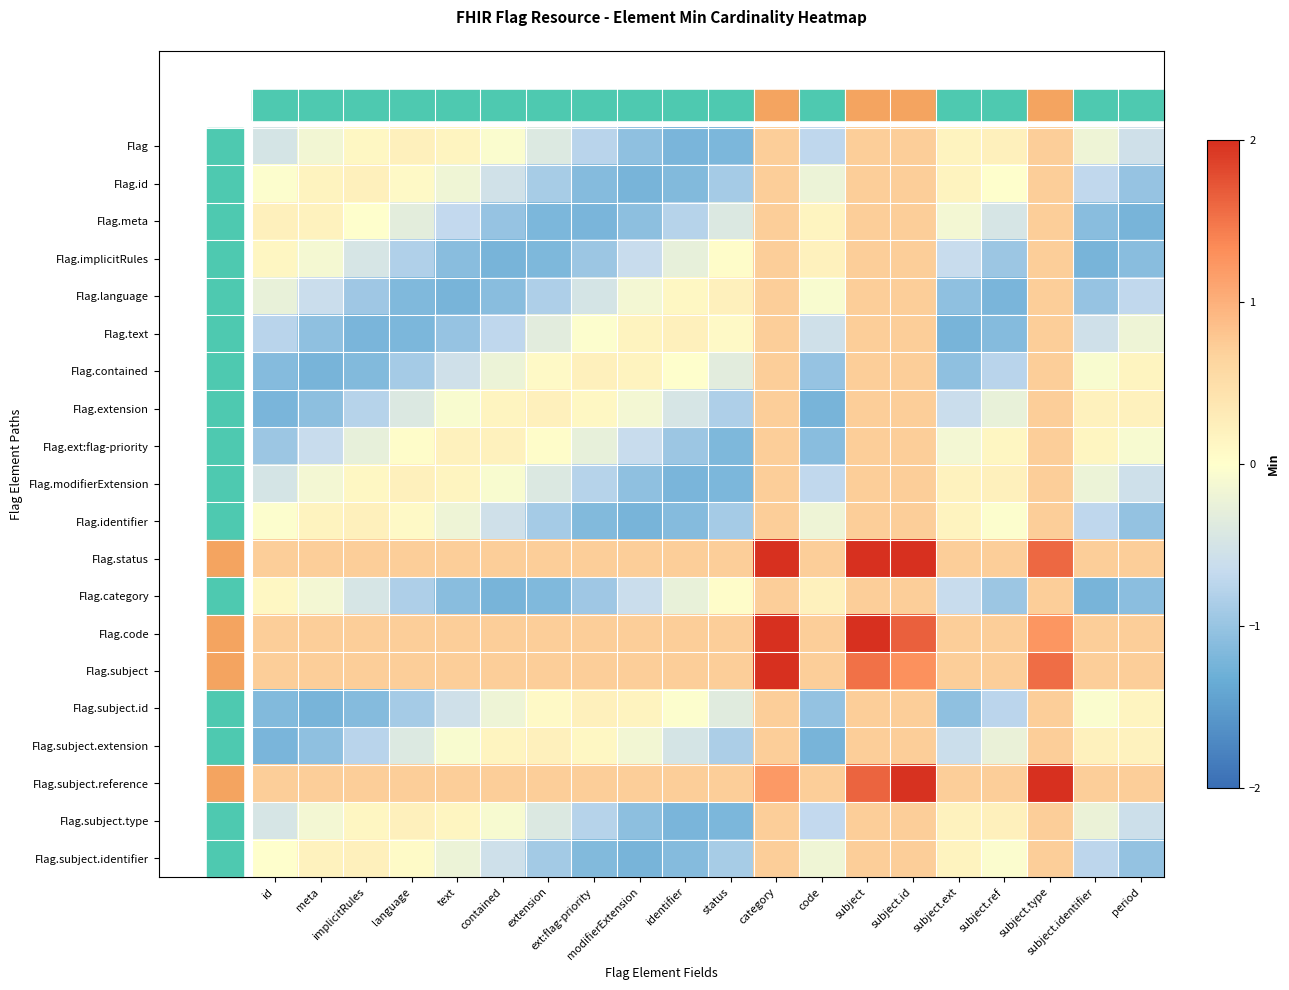

What is the total value across all series at extension?

-5.1